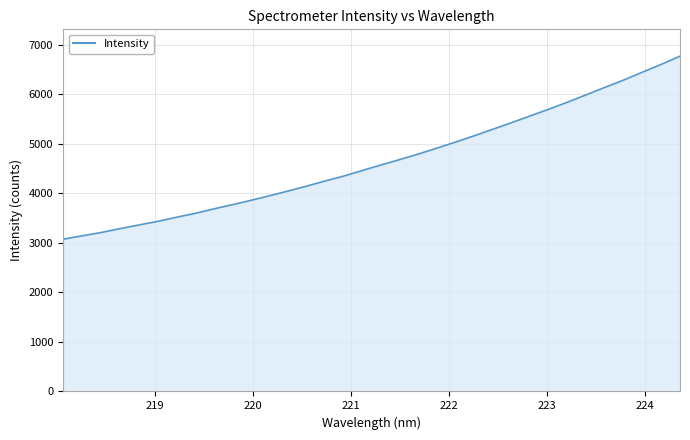

How many categories are shown in the chart?

34